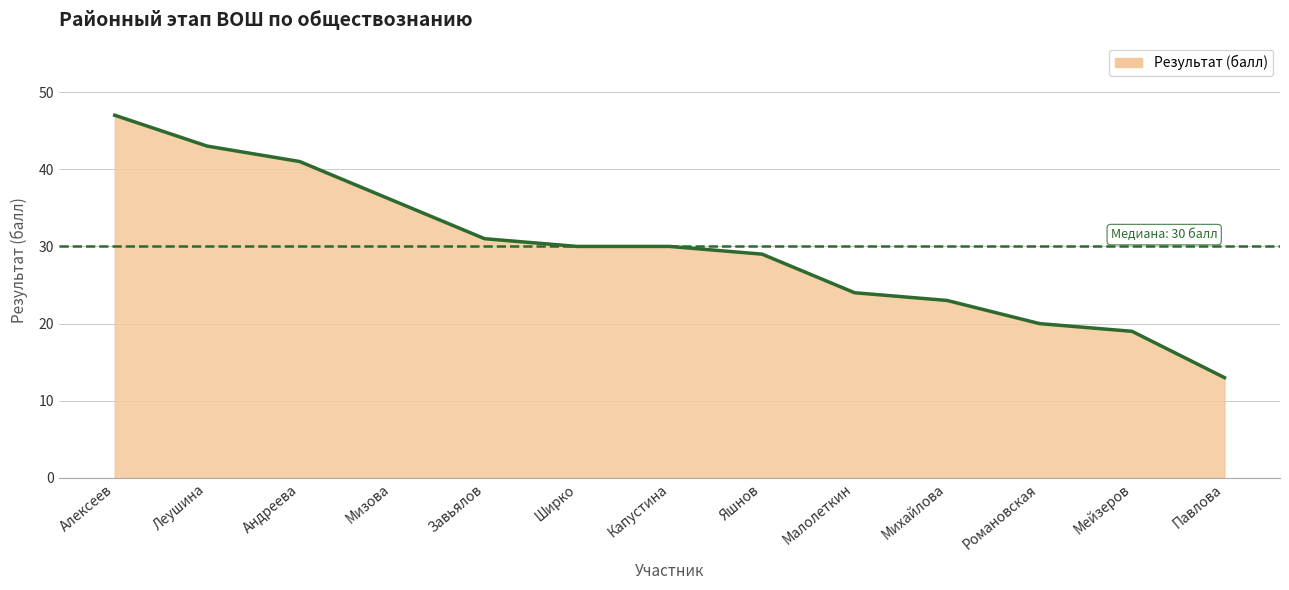

Is it true that the value at Романовская is 20?

True